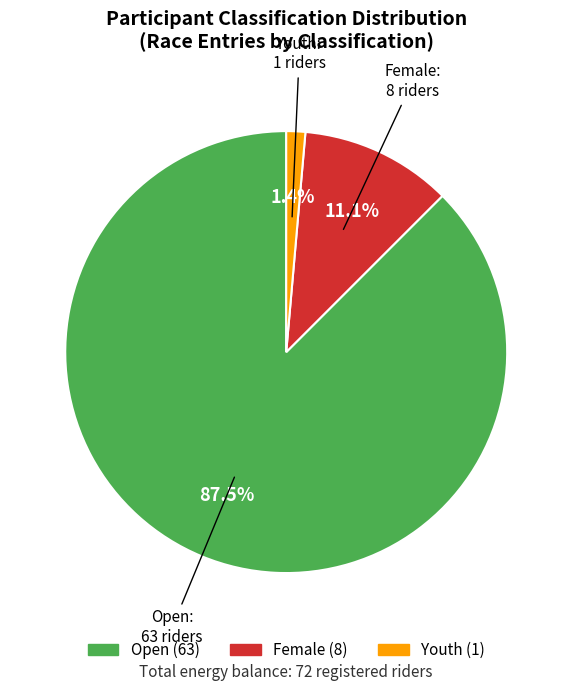

How many slices are in this pie chart?

3